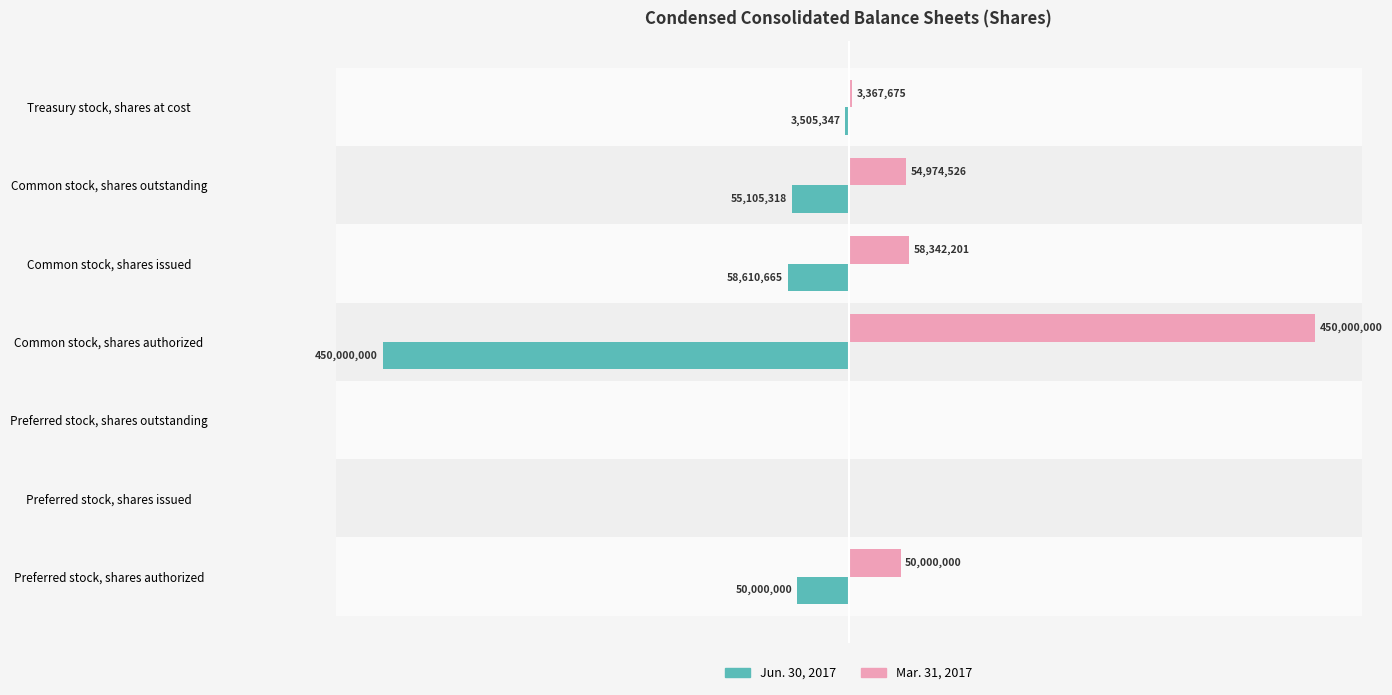

What are all the series names shown in the legend?

Jun. 30, 2017, Mar. 31, 2017